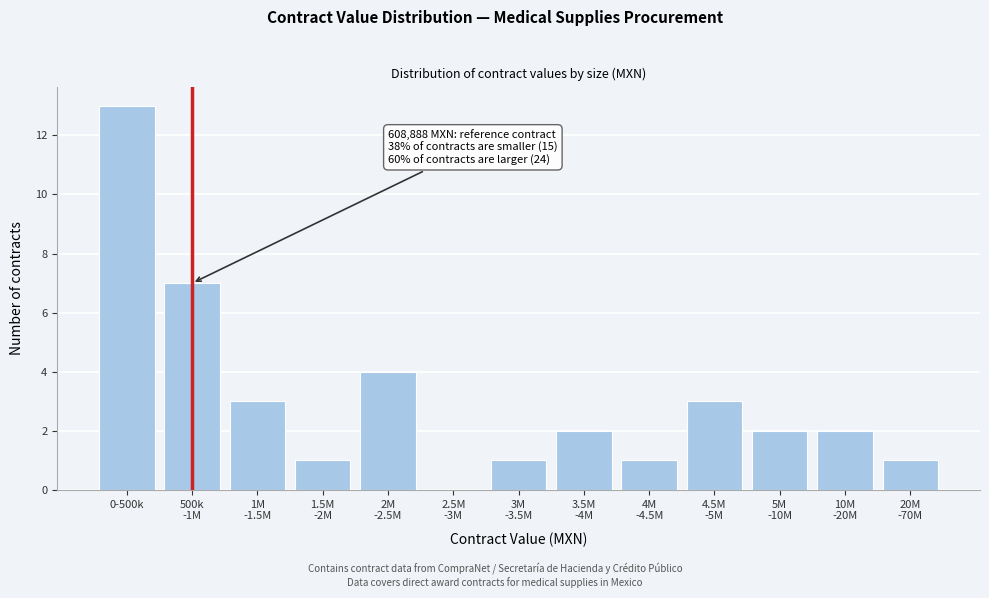

The value at 0-500k is 20. True or false?

False